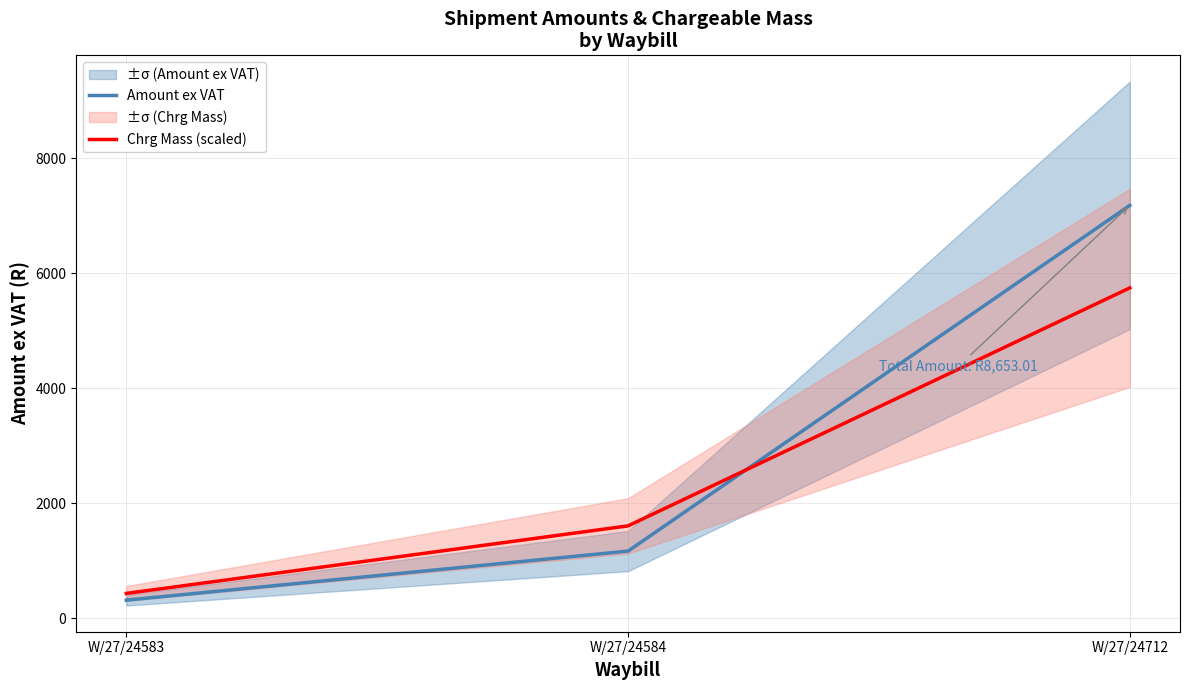

At which label does Amount ex VAT first exceed 1164?

W/27/24584